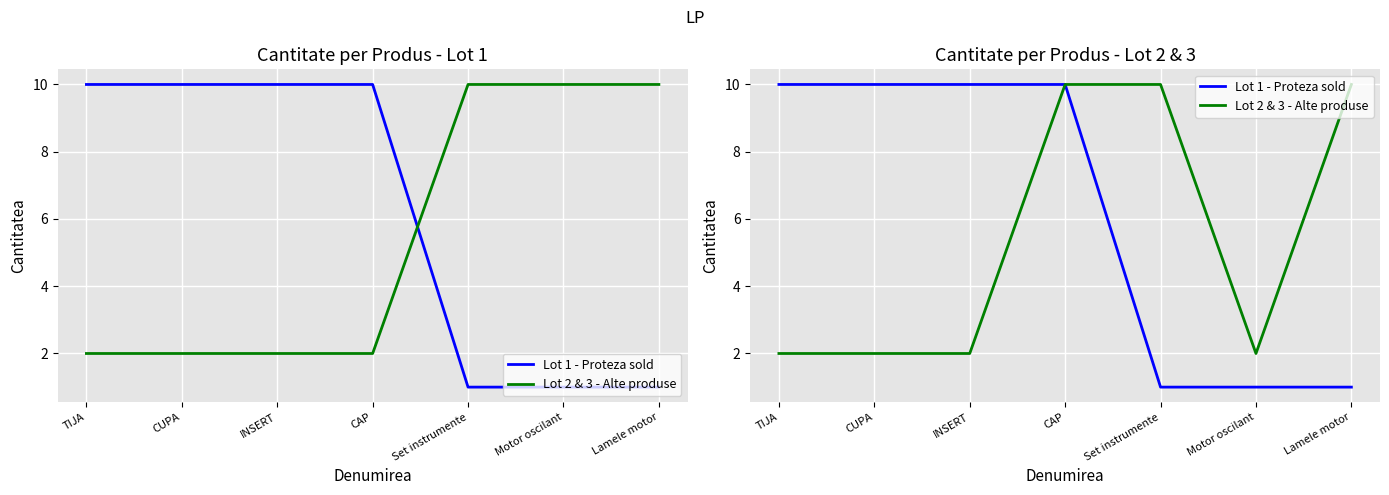

How many interior local valleys does the Lot 2 & 3 - Alte produse series have?

1